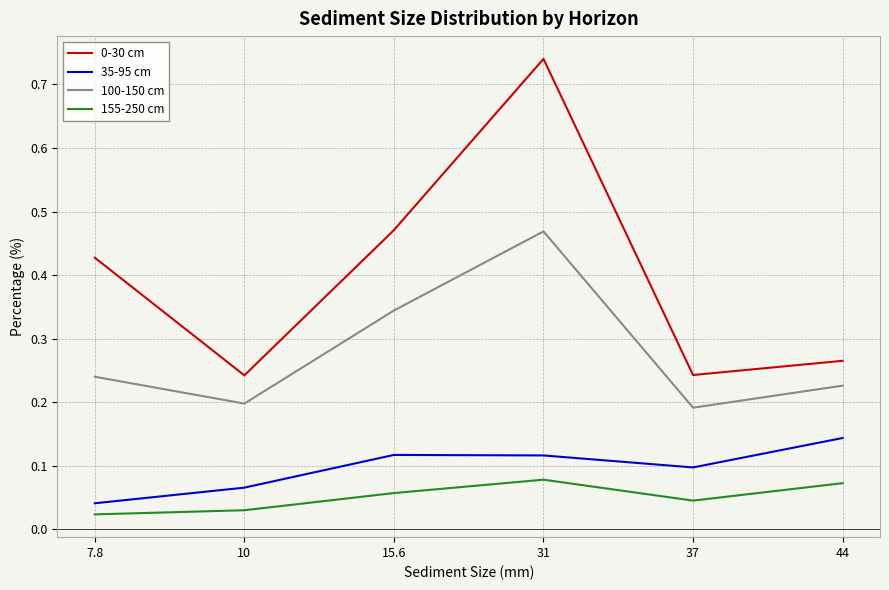

What position from the left is 7.8?

1